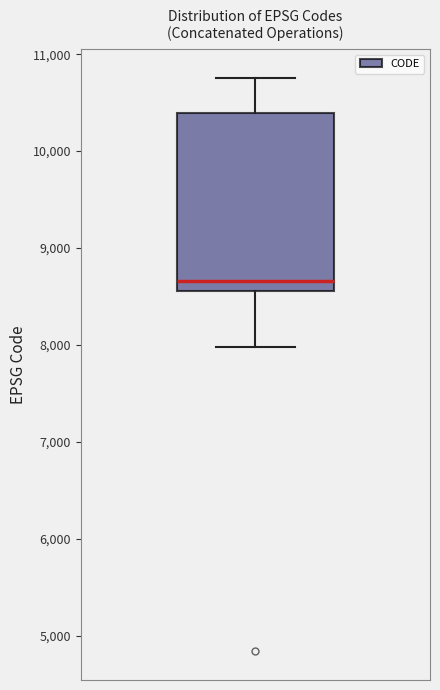

Where does the median line of the box sit on the y-axis? The values are not printed on the chart, so give them approximately, as read against the axis.

8700